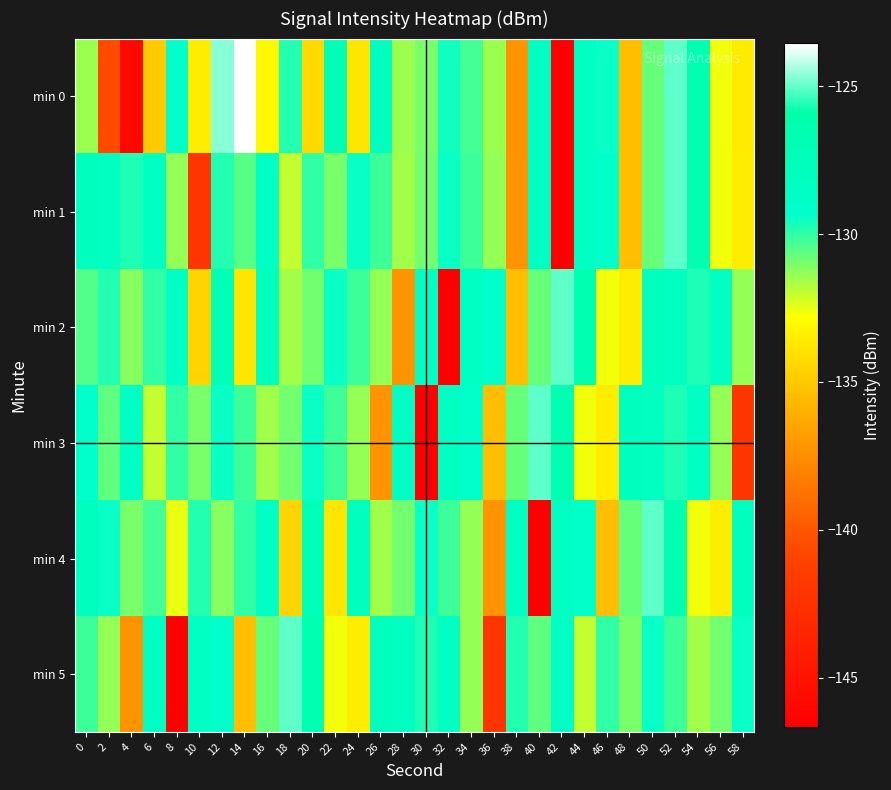

How many series are shown in this chart?

6